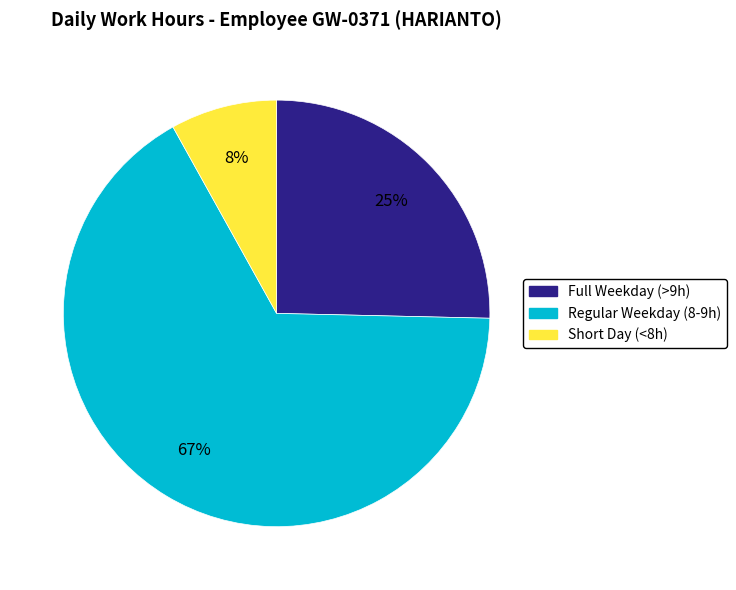

Is there a majority slice in this chart?

Yes